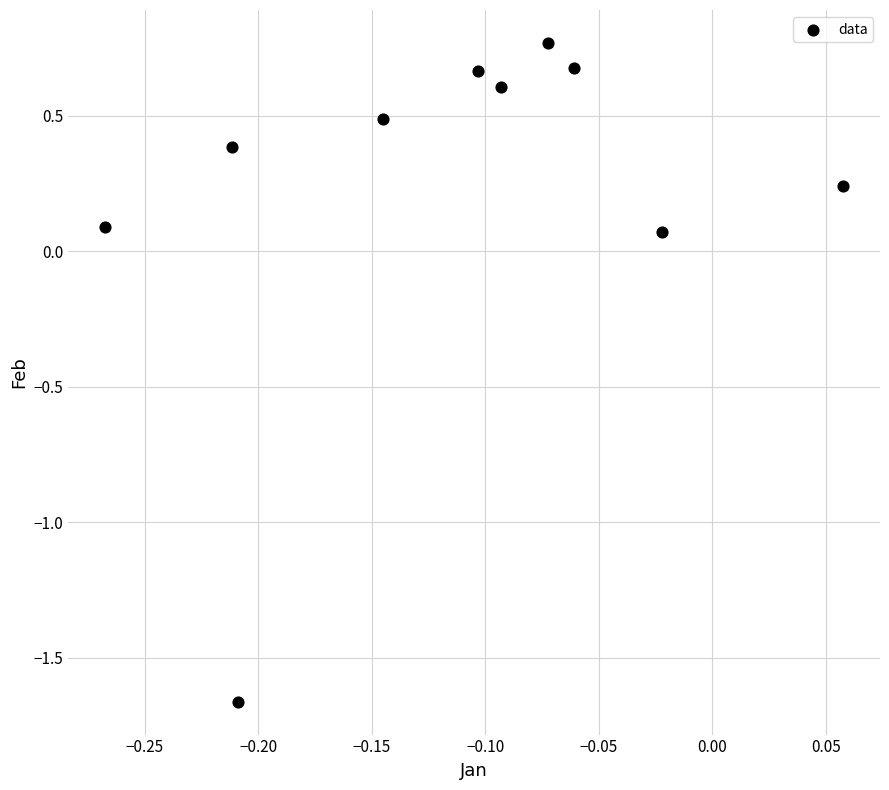

What is the range of Y values (max minus min)?

2.4